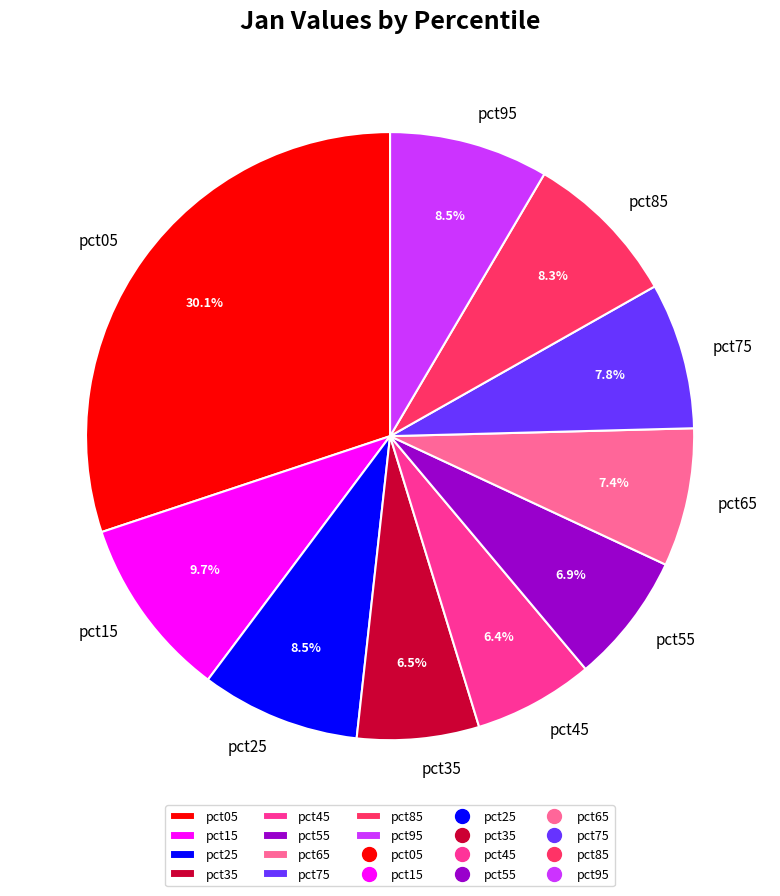

To the nearest percent, what is the combined percentage of pct45 and pct35?

13%